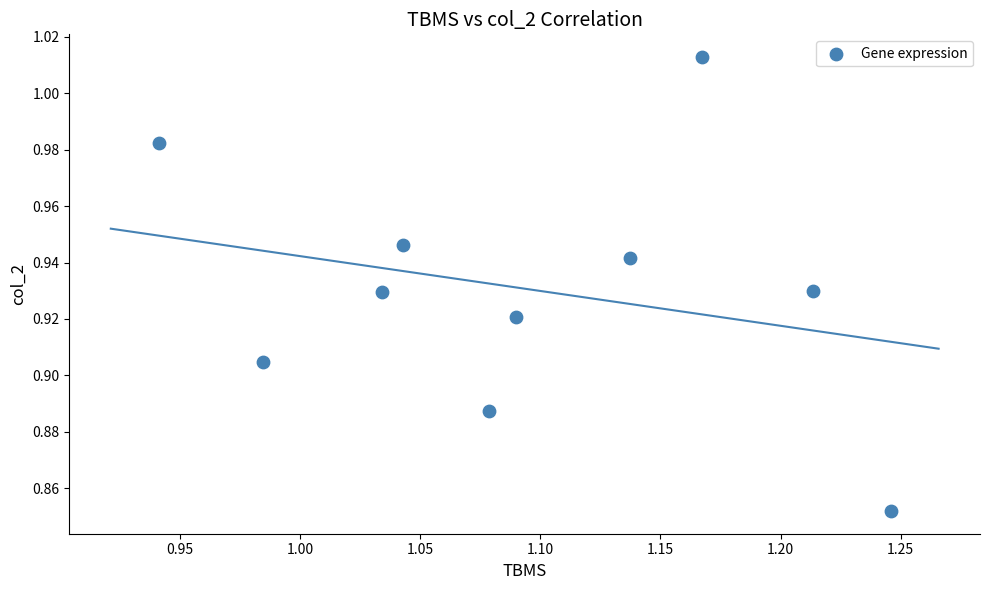

What is the average X value?

1.1